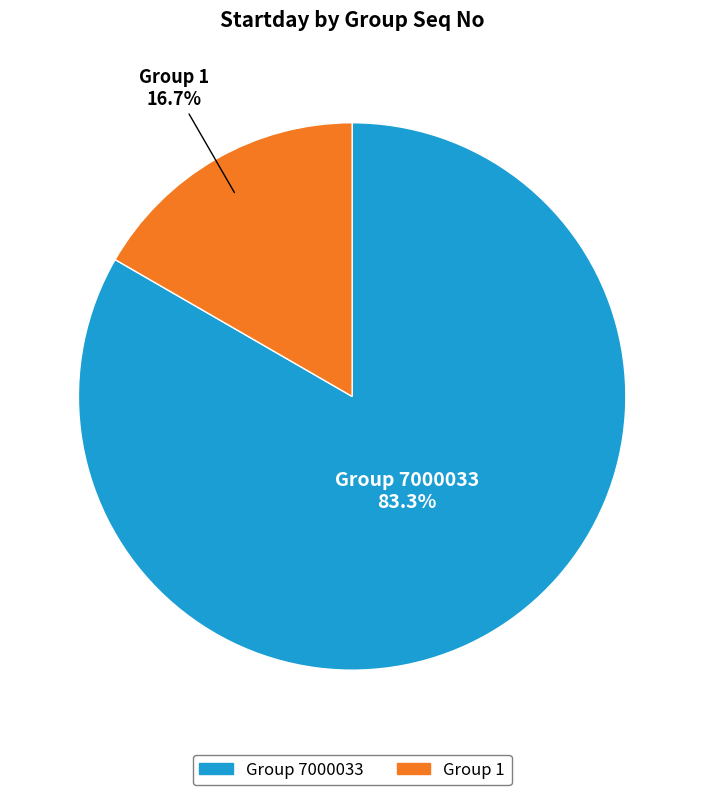

Is there a majority slice in this chart?

Yes